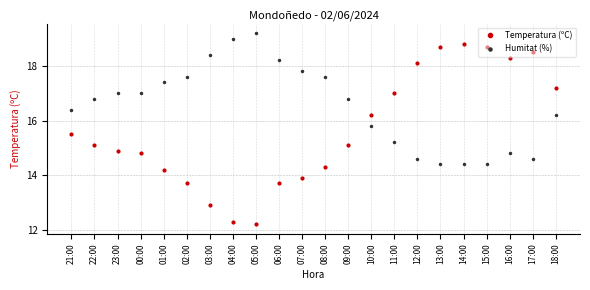

What is the difference between the highest and lowest values at 08:00?

3.3